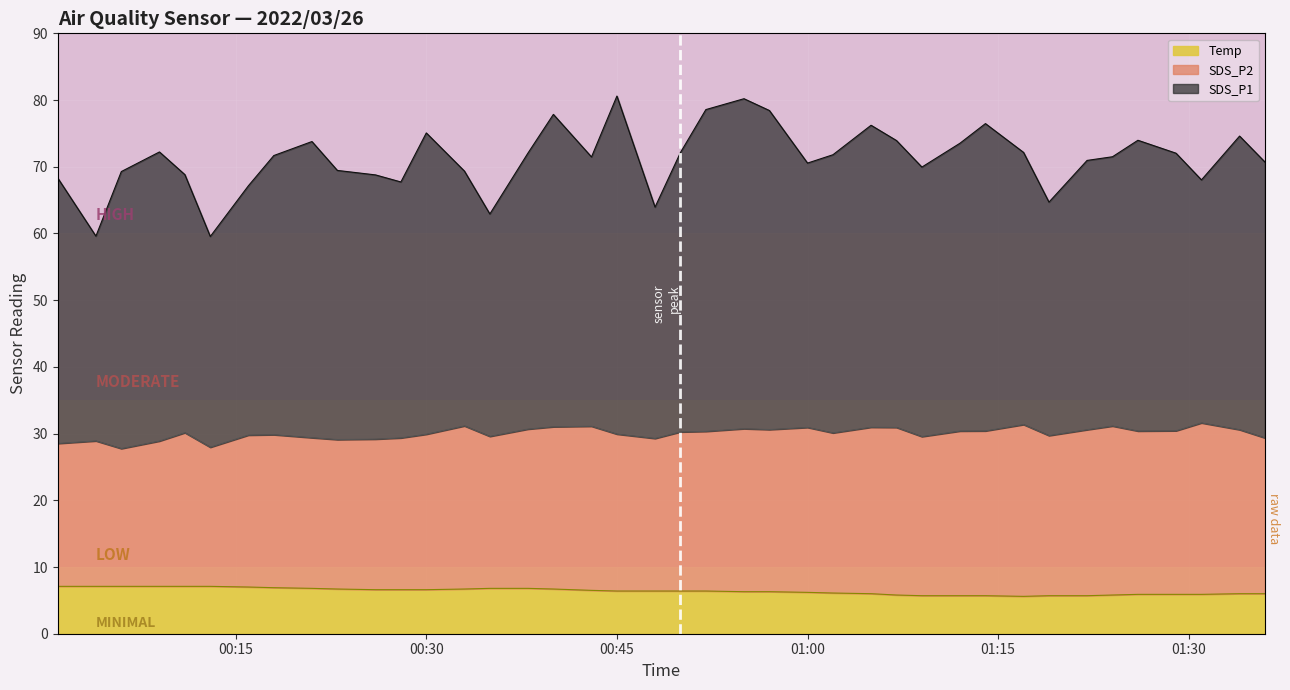

True or false: Temp has more than 2 points higher than both neighbors.

False